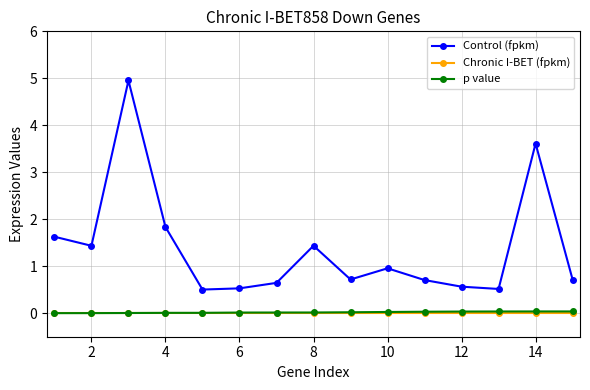

Which series has the largest range (max minus min)?

Control (fpkm)